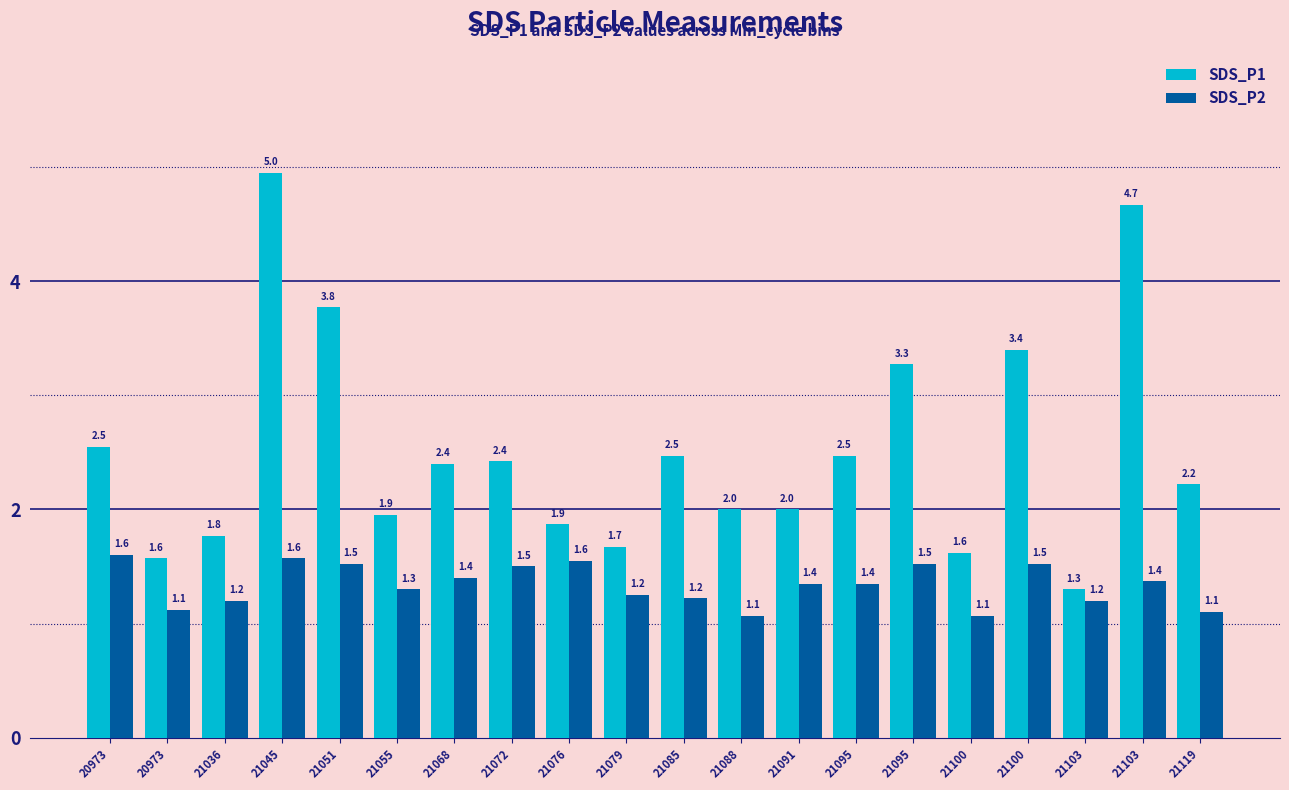

Reading left to right, extract all data points from this chart.

SDS_P1: 20973=2.5	20973=1.6	21036=1.8	21045=5.0	21051=3.8	21055=1.9	21068=2.4	21072=2.4	21076=1.9	21079=1.7	21085=2.5	21088=2.0	21091=2.0	21095=2.5	21095=3.3	21100=1.6	21100=3.4	21103=1.3	21103=4.7	21119=2.2
SDS_P2: 20973=1.6	20973=1.1	21036=1.2	21045=1.6	21051=1.5	21055=1.3	21068=1.4	21072=1.5	21076=1.6	21079=1.2	21085=1.2	21088=1.1	21091=1.4	21095=1.4	21095=1.5	21100=1.1	21100=1.5	21103=1.2	21103=1.4	21119=1.1